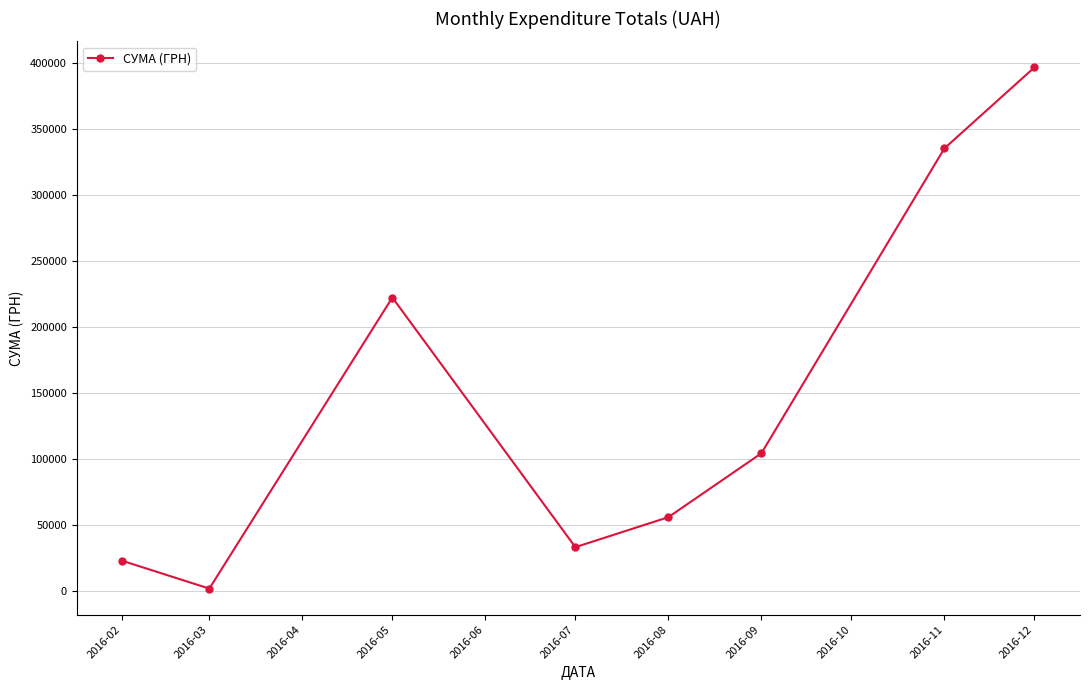

List the labels in order of value, largest first.

2016-12, 2016-11, 2016-05, 2016-09, 2016-08, 2016-07, 2016-02, 2016-03